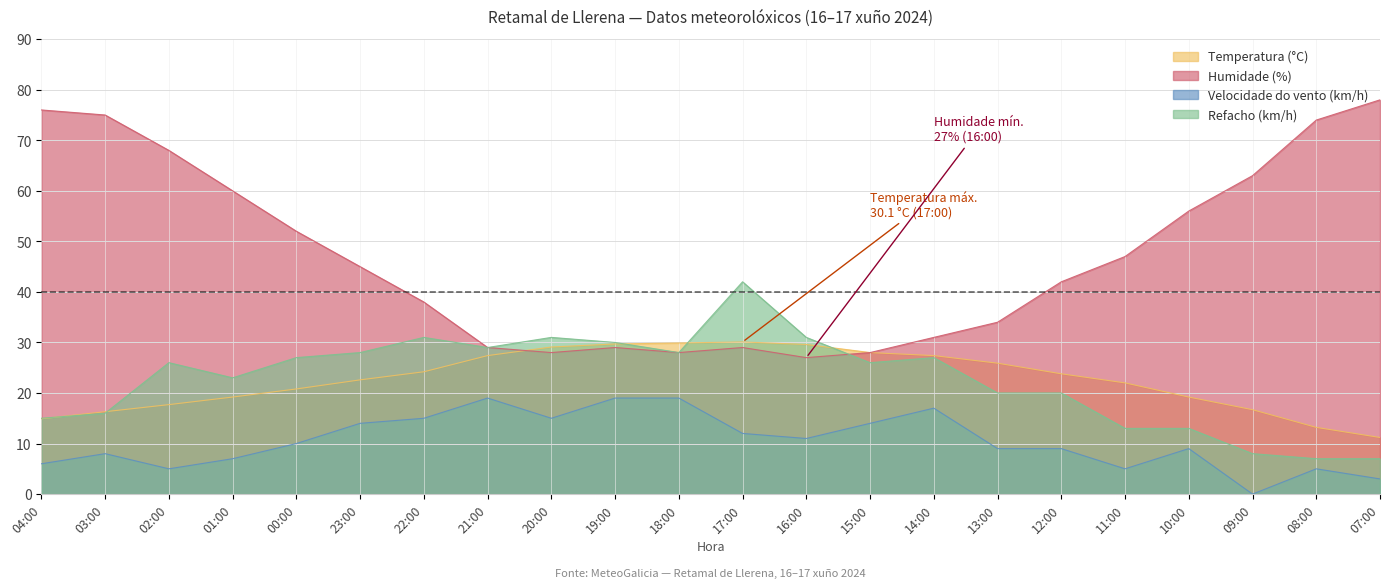

The value of Temperatura (°C) at 03:00 is 16.3. True or false?

True